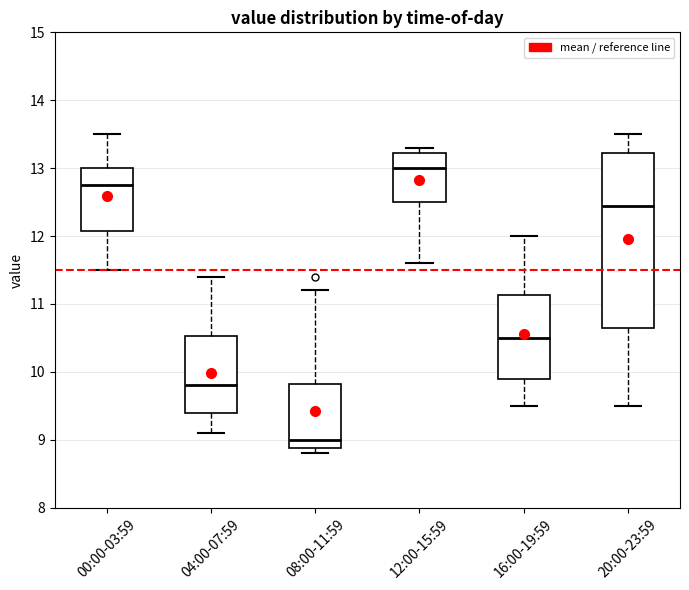

Which box's median line is the highest?

12:00-15:59